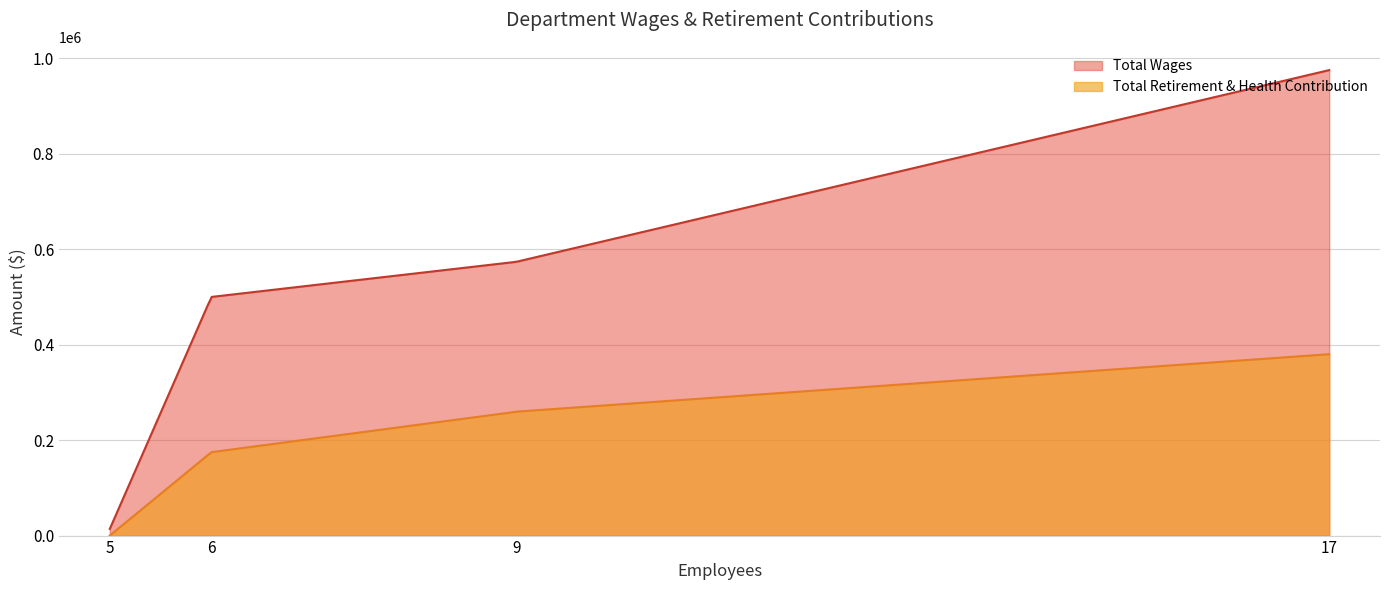

Rank the series by their average value, from highest to lowest.

Total Wages, Total Retirement & Health Contribution